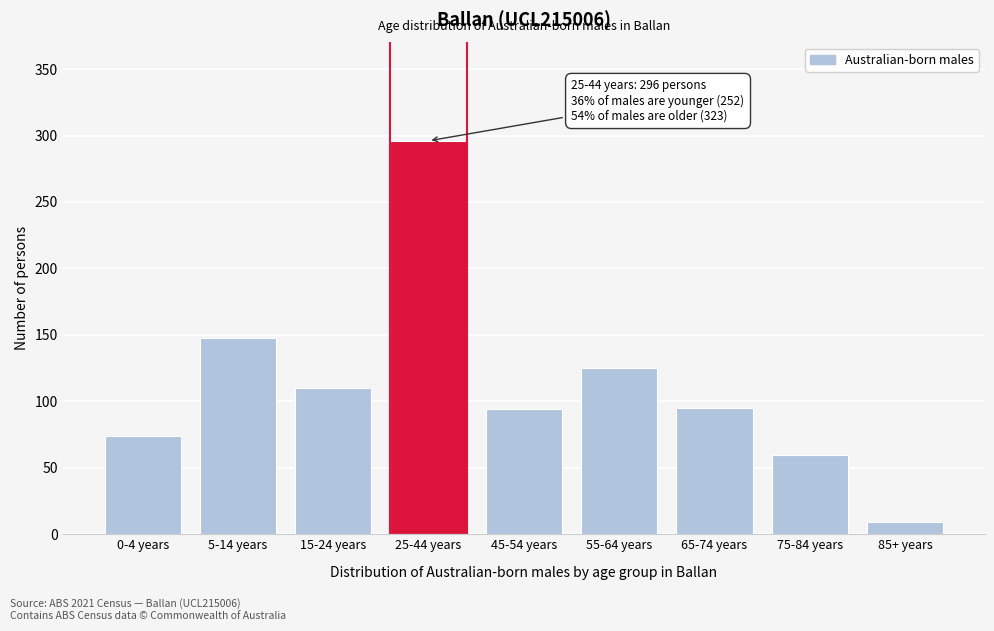

What is the greatest value displayed?

296